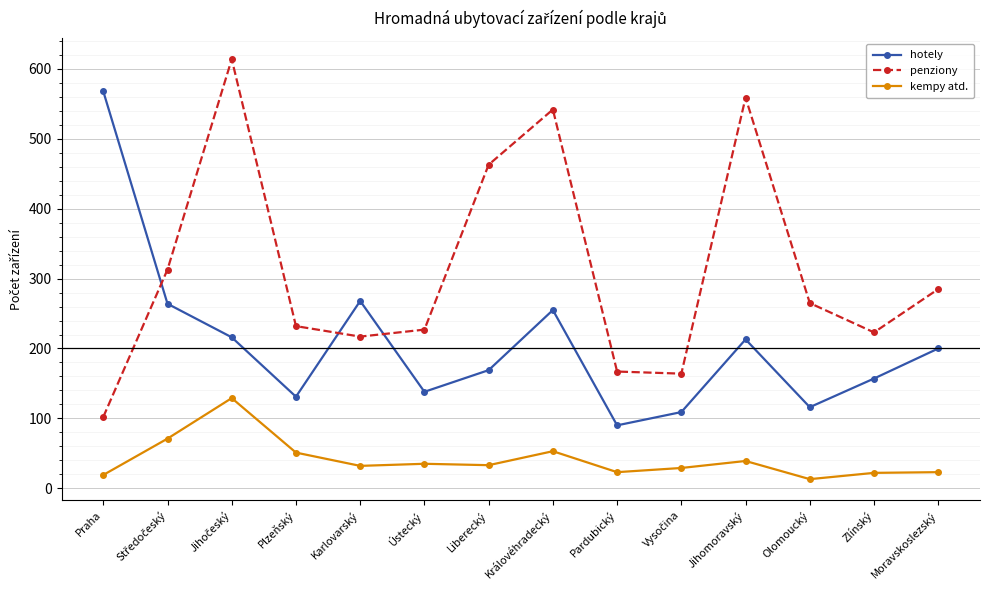

The value of hotely at Zlínský is 157. True or false?

True